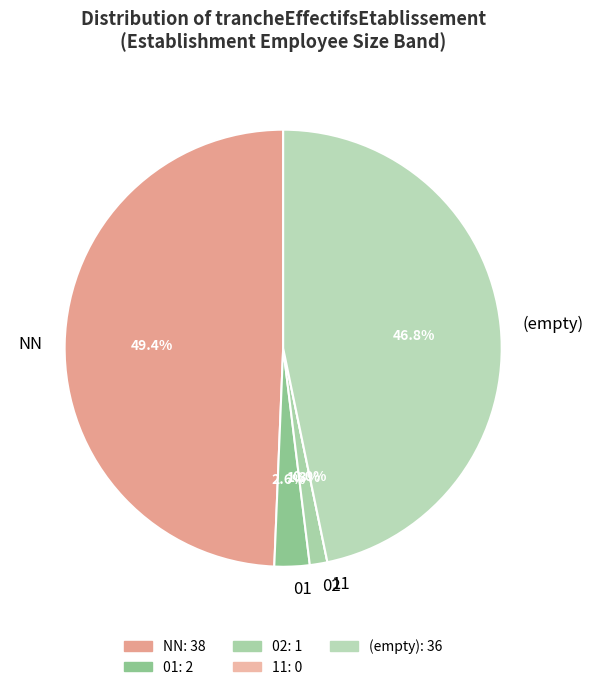

Do NN and 02 together represent more than half of the pie?

Yes